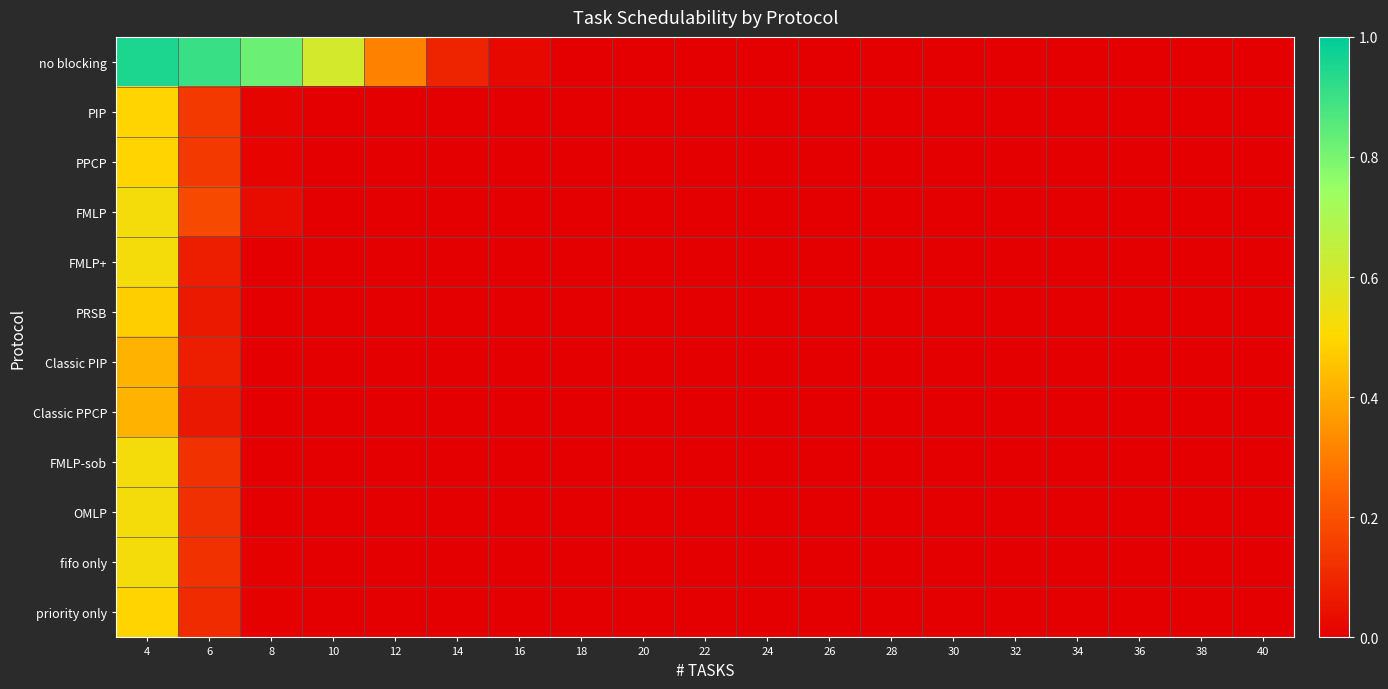

Reading left to right, transcribe all the data shown in this chart.

no blocking: 4=1.0	6=0.9	8=0.8	10=0.6	12=0.3	14=0.1	16=0.0	18=0.0	20=0.0	22=0.0	24=0.0	26=0.0	28=0.0	30=0.0	32=0.0	34=0.0	36=0.0	38=0.0	40=0.0
PIP: 4=0.5	6=0.1	8=0.0	10=0.0	12=0.0	14=0.0	16=0.0	18=0.0	20=0.0	22=0.0	24=0.0	26=0.0	28=0.0	30=0.0	32=0.0	34=0.0	36=0.0	38=0.0	40=0.0
PPCP: 4=0.5	6=0.1	8=0.0	10=0.0	12=0.0	14=0.0	16=0.0	18=0.0	20=0.0	22=0.0	24=0.0	26=0.0	28=0.0	30=0.0	32=0.0	34=0.0	36=0.0	38=0.0	40=0.0
FMLP: 4=0.5	6=0.2	8=0.0	10=0.0	12=0.0	14=0.0	16=0.0	18=0.0	20=0.0	22=0.0	24=0.0	26=0.0	28=0.0	30=0.0	32=0.0	34=0.0	36=0.0	38=0.0	40=0.0
FMLP+: 4=0.5	6=0.1	8=0.0	10=0.0	12=0.0	14=0.0	16=0.0	18=0.0	20=0.0	22=0.0	24=0.0	26=0.0	28=0.0	30=0.0	32=0.0	34=0.0	36=0.0	38=0.0	40=0.0
PRSB: 4=0.5	6=0.1	8=0.0	10=0.0	12=0.0	14=0.0	16=0.0	18=0.0	20=0.0	22=0.0	24=0.0	26=0.0	28=0.0	30=0.0	32=0.0	34=0.0	36=0.0	38=0.0	40=0.0
Classic PIP: 4=0.4	6=0.1	8=0.0	10=0.0	12=0.0	14=0.0	16=0.0	18=0.0	20=0.0	22=0.0	24=0.0	26=0.0	28=0.0	30=0.0	32=0.0	34=0.0	36=0.0	38=0.0	40=0.0
Classic PPCP: 4=0.4	6=0.1	8=0.0	10=0.0	12=0.0	14=0.0	16=0.0	18=0.0	20=0.0	22=0.0	24=0.0	26=0.0	28=0.0	30=0.0	32=0.0	34=0.0	36=0.0	38=0.0	40=0.0
FMLP-sob: 4=0.5	6=0.1	8=0.0	10=0.0	12=0.0	14=0.0	16=0.0	18=0.0	20=0.0	22=0.0	24=0.0	26=0.0	28=0.0	30=0.0	32=0.0	34=0.0	36=0.0	38=0.0	40=0.0
OMLP: 4=0.5	6=0.1	8=0.0	10=0.0	12=0.0	14=0.0	16=0.0	18=0.0	20=0.0	22=0.0	24=0.0	26=0.0	28=0.0	30=0.0	32=0.0	34=0.0	36=0.0	38=0.0	40=0.0
fifo only: 4=0.5	6=0.1	8=0.0	10=0.0	12=0.0	14=0.0	16=0.0	18=0.0	20=0.0	22=0.0	24=0.0	26=0.0	28=0.0	30=0.0	32=0.0	34=0.0	36=0.0	38=0.0	40=0.0
priority only: 4=0.5	6=0.1	8=0.0	10=0.0	12=0.0	14=0.0	16=0.0	18=0.0	20=0.0	22=0.0	24=0.0	26=0.0	28=0.0	30=0.0	32=0.0	34=0.0	36=0.0	38=0.0	40=0.0